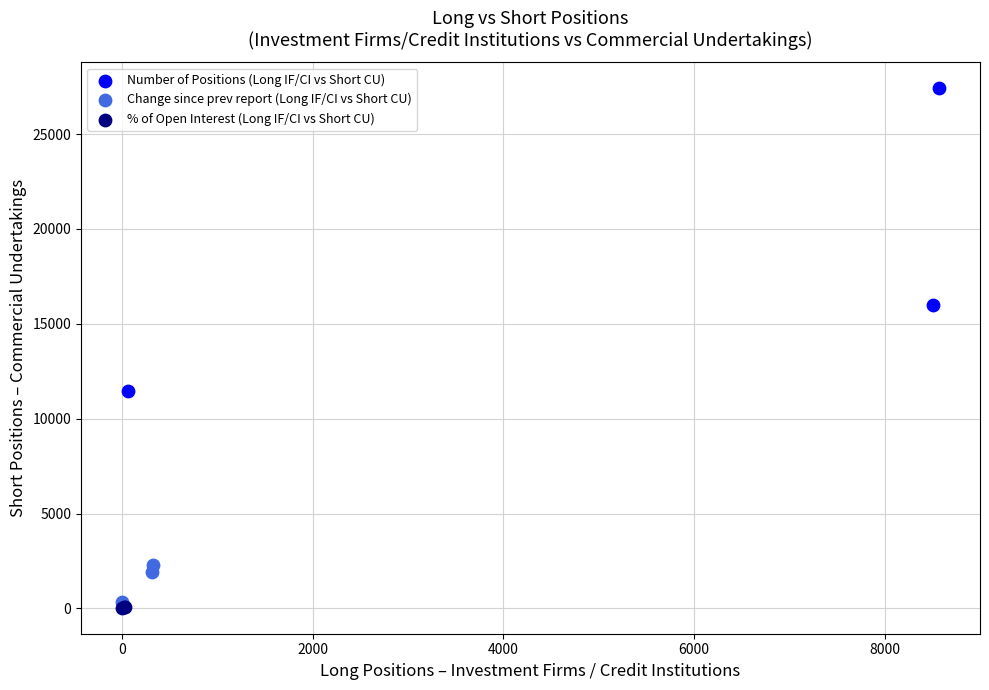

Which series has the largest Y range (max minus min)?

Number of Positions (Long IF/CI vs Short CU)